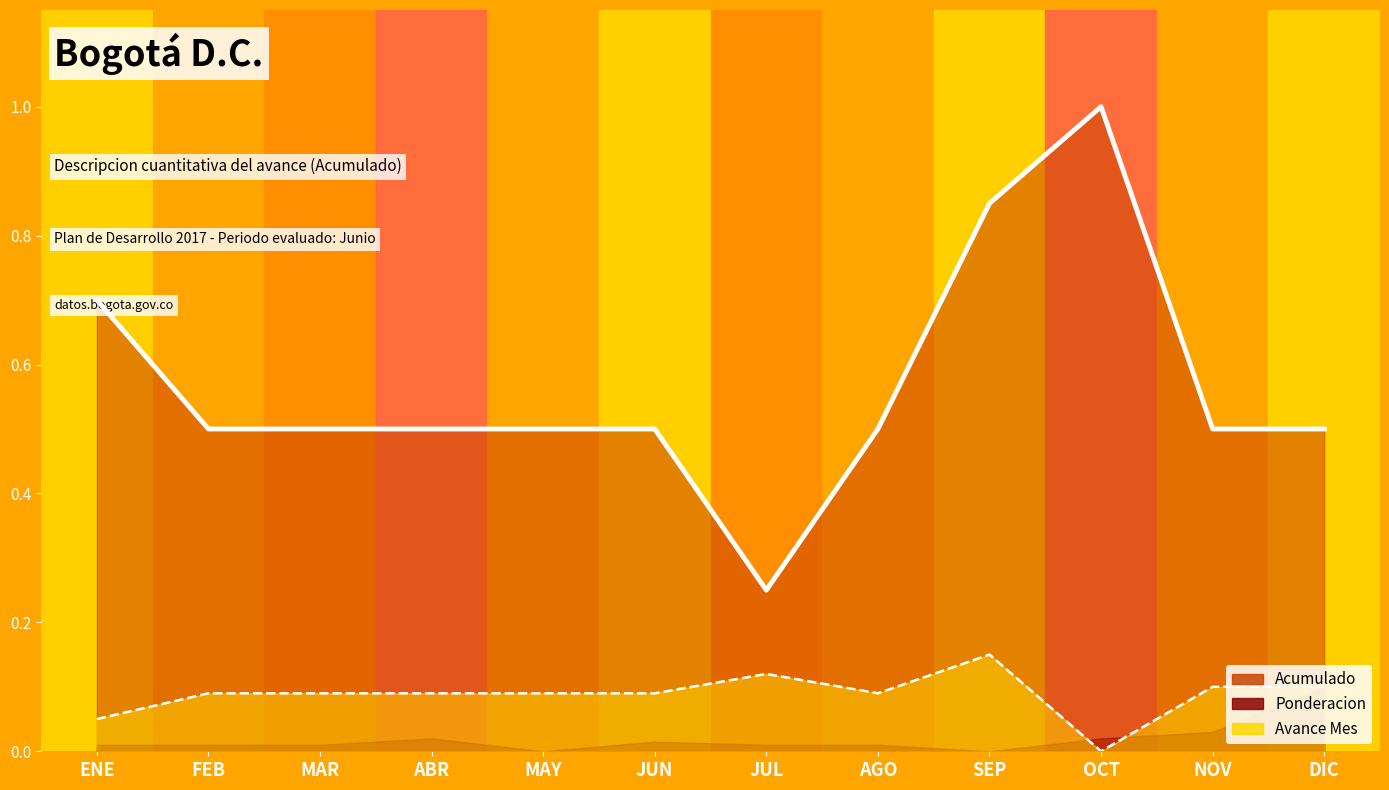

At which label does Descripcion cuantitativa del avance (Acumulado) reach its minimum?

JUL